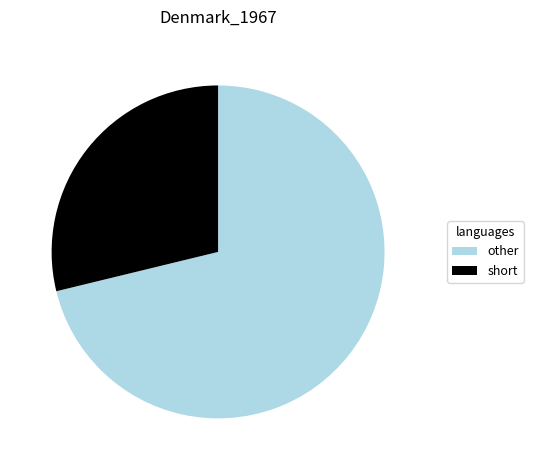

Which has a higher value, other or short?

other